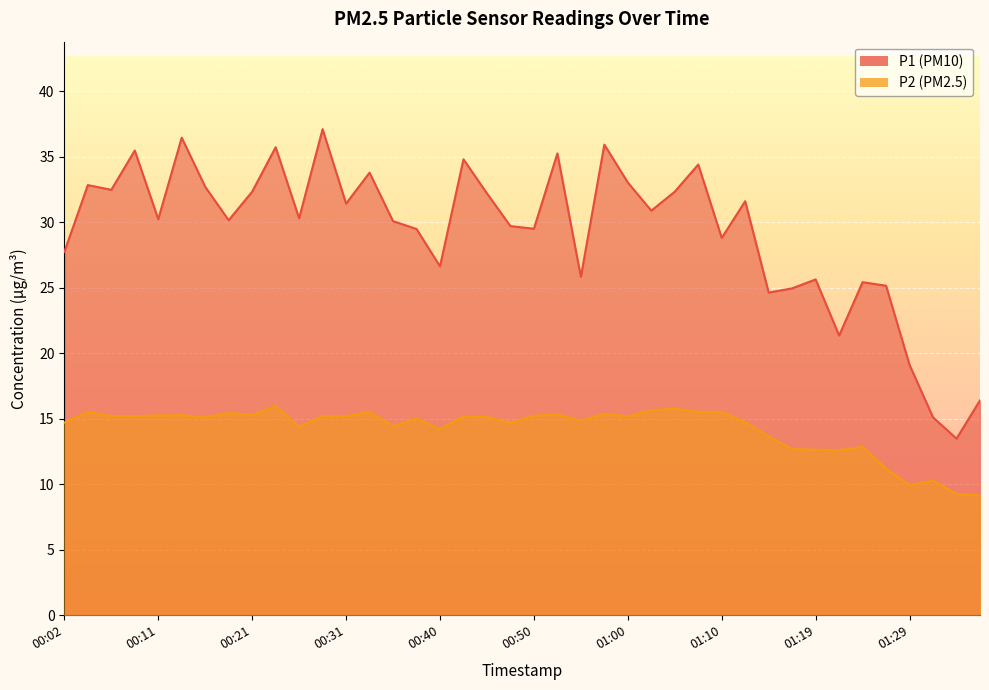

True or false: P1 and P2 cross at least once.

False